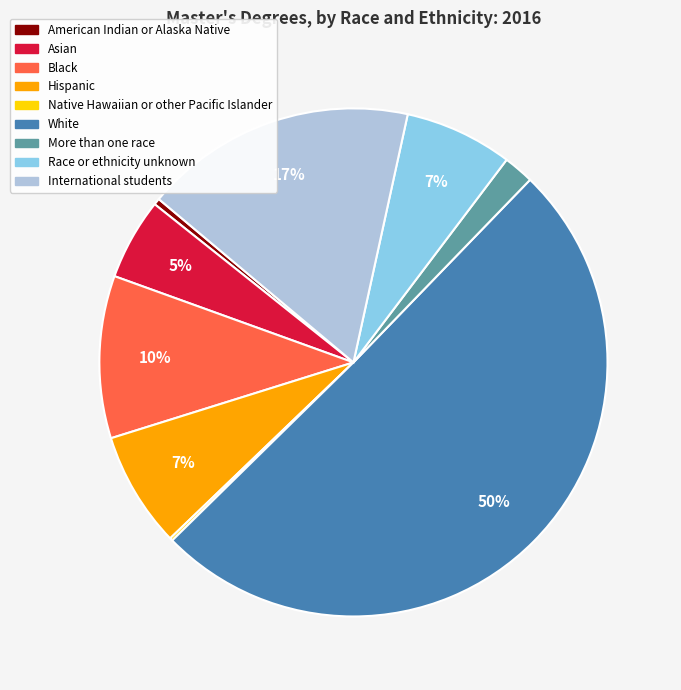

What is the largest slice in the pie chart?

White